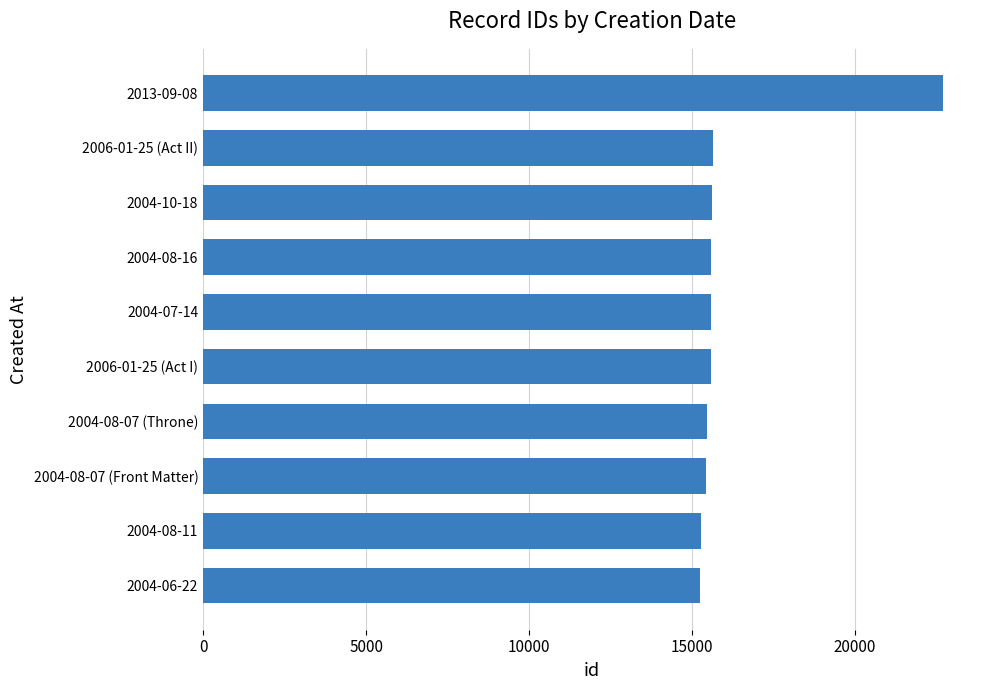

What is the greatest value displayed?

22696